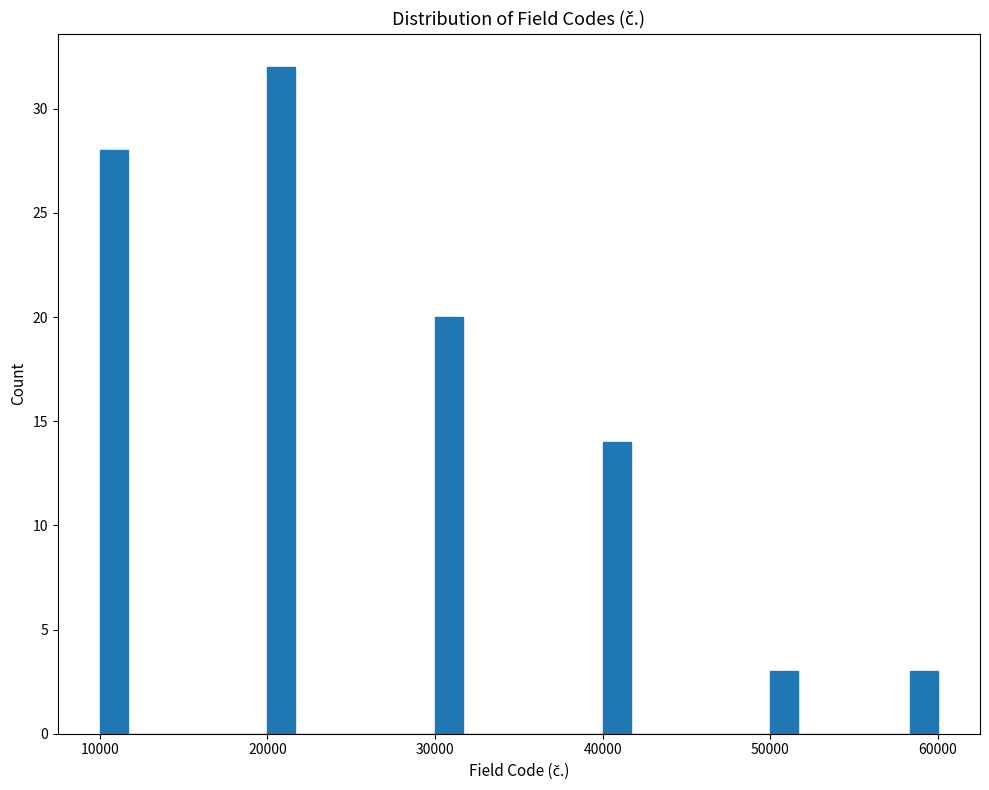

Around what value on the x-axis is the tallest bar? Give the approximate position of its centre, as read against the axis.

21000